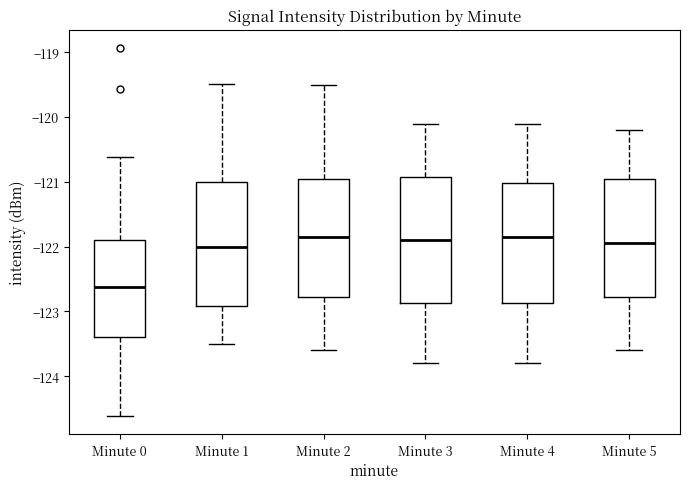

Reading left to right, read every box against the y-axis: the position of its median line, the range the box covers, and the ends of its whiskers. The values are not printed on the chart, so give them approximately, as read against the axis.

Minute 0: median -122.6, box -123.4 to -121.9, whiskers -124.6 to -120.6
Minute 1: median -122.0, box -122.9 to -121.0, whiskers -123.5 to -119.5
Minute 2: median -121.8, box -122.8 to -120.9, whiskers -123.6 to -119.5
Minute 3: median -121.9, box -122.9 to -120.9, whiskers -123.8 to -120.1
Minute 4: median -121.8, box -122.9 to -121.0, whiskers -123.8 to -120.1
Minute 5: median -121.9, box -122.8 to -120.9, whiskers -123.6 to -120.2